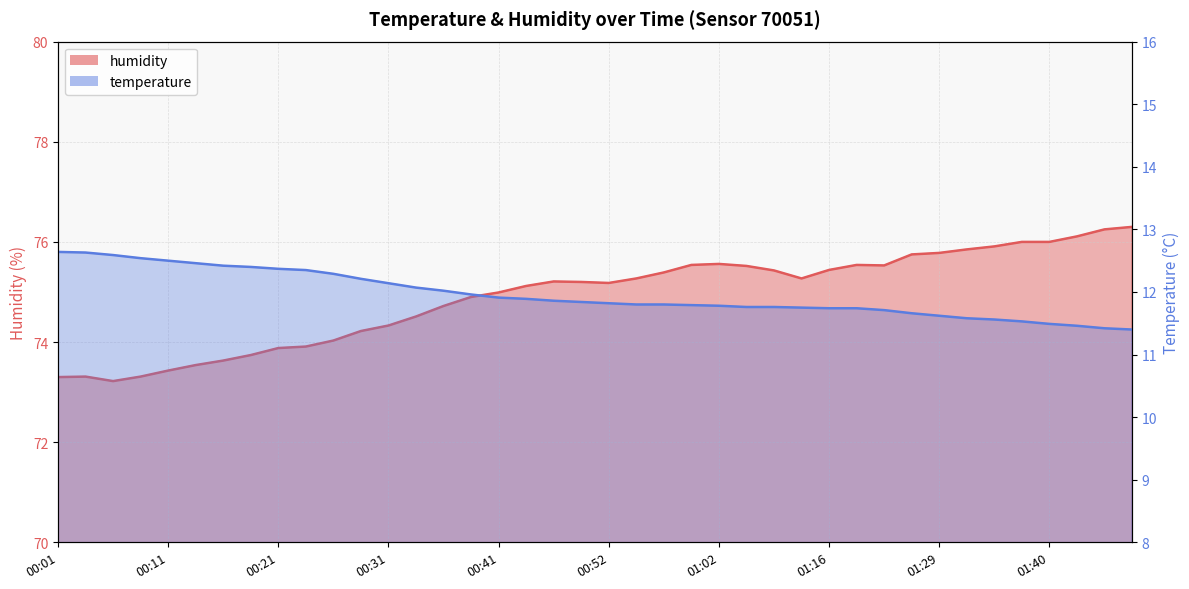

What is the label of the 36th point from the right?

00:11